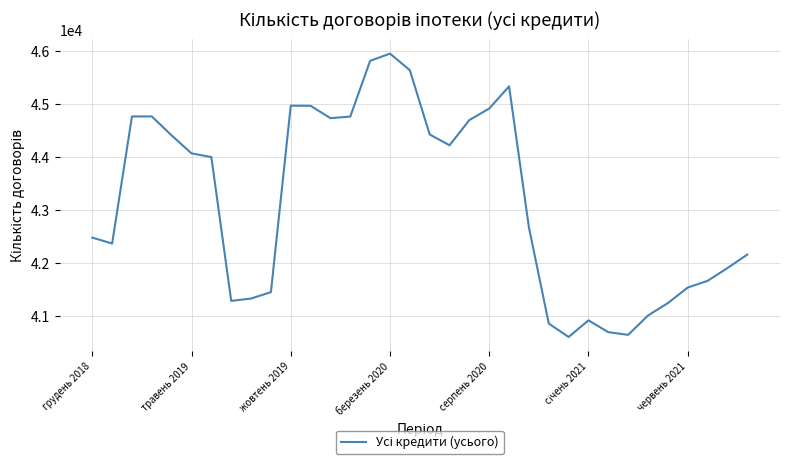

What is the minimum value shown in the chart?

40600